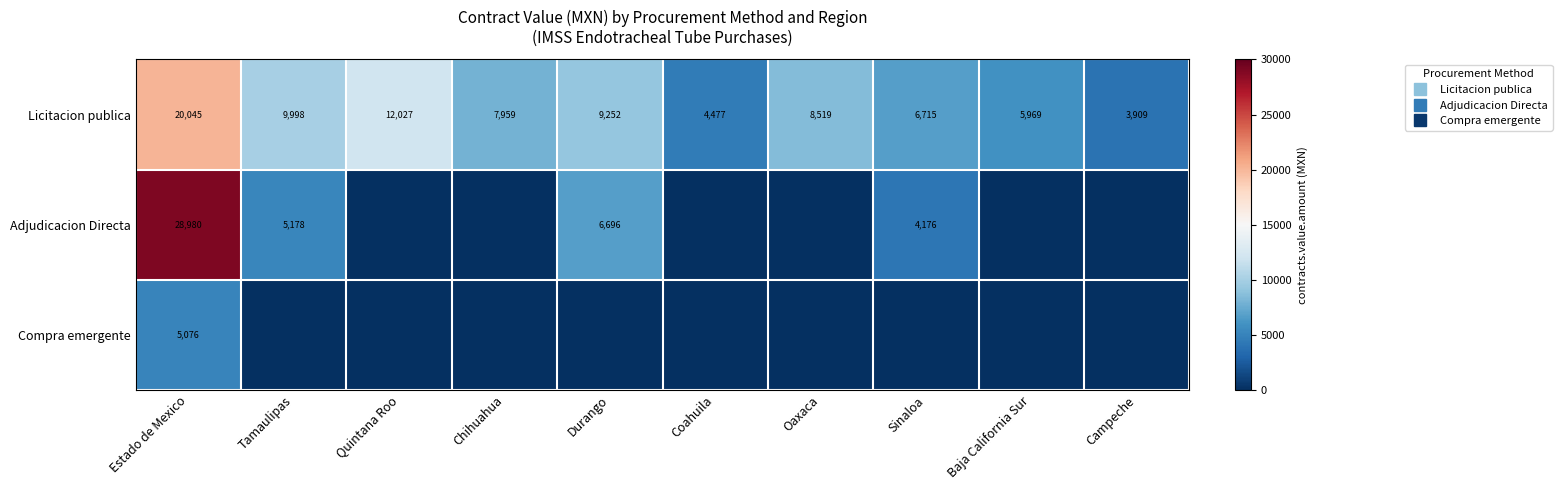

What is the difference between the Compra emergente values at Estado de Mexico and Quintana Roo?

5076.0